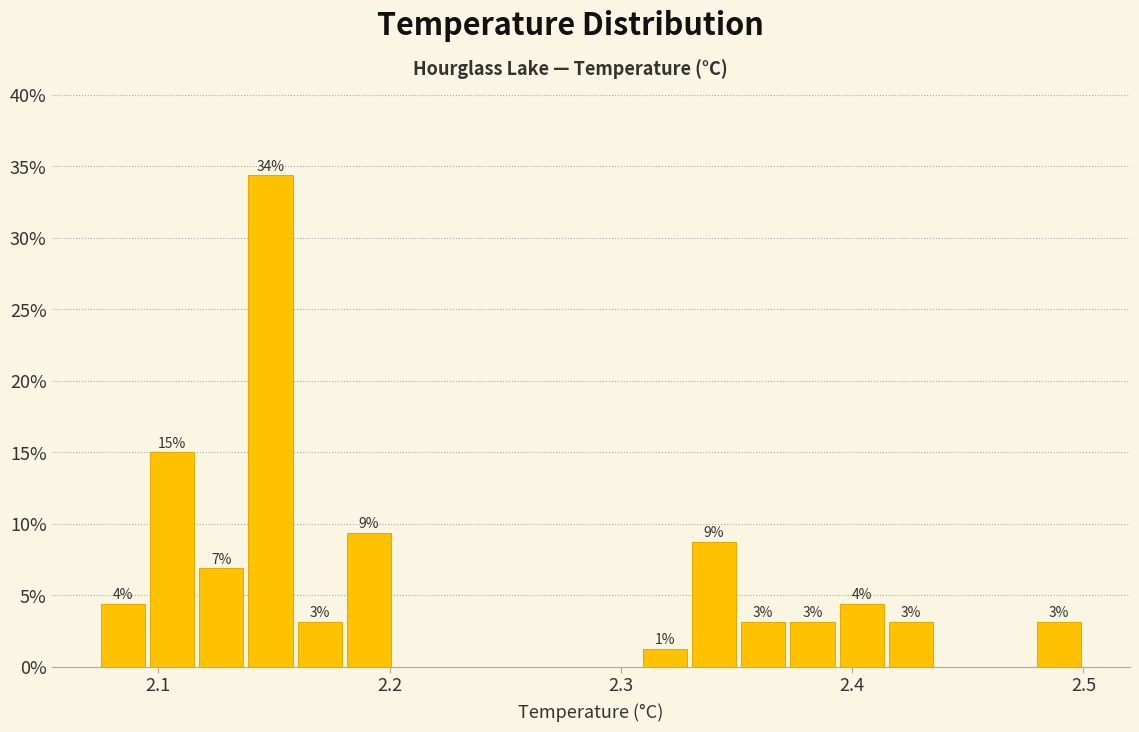

Around what value on the x-axis is the tallest bar? Give the approximate position of its centre, as read against the axis.

2.15